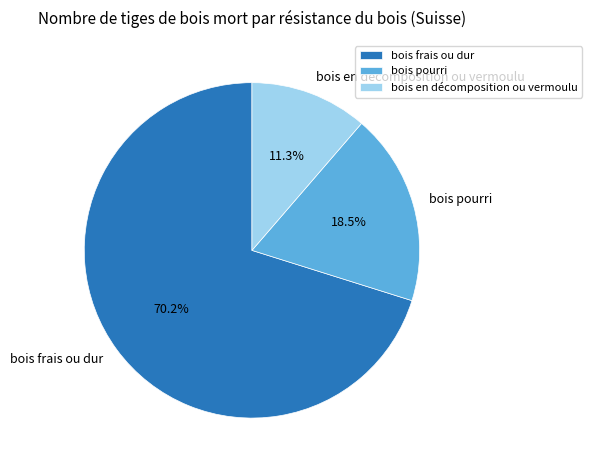

True or false: bois frais ou dur accounts for 70% of the total.

True